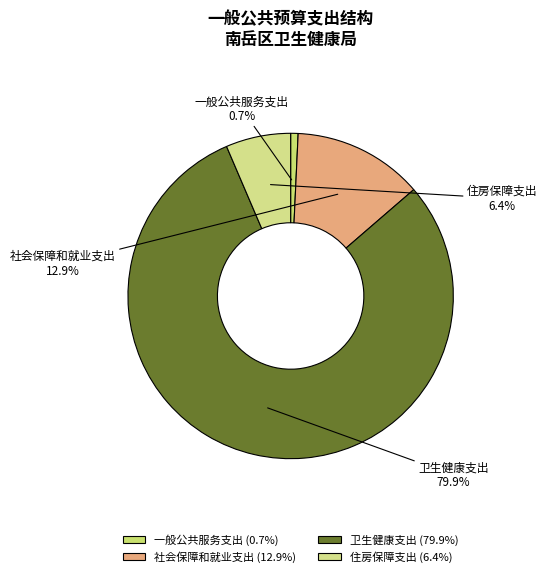

What percentage is the 社会保障和就业支出 slice, to the nearest percent?

13%